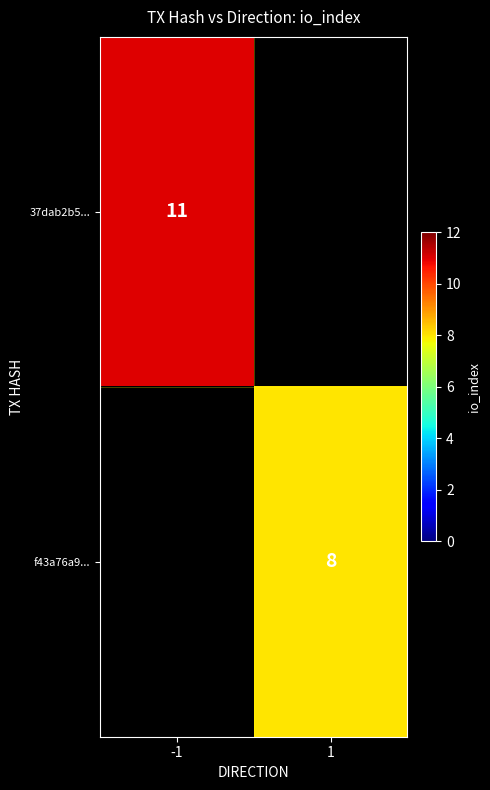

True or false: 37dab2b5... has a value of 17 at -1.

False